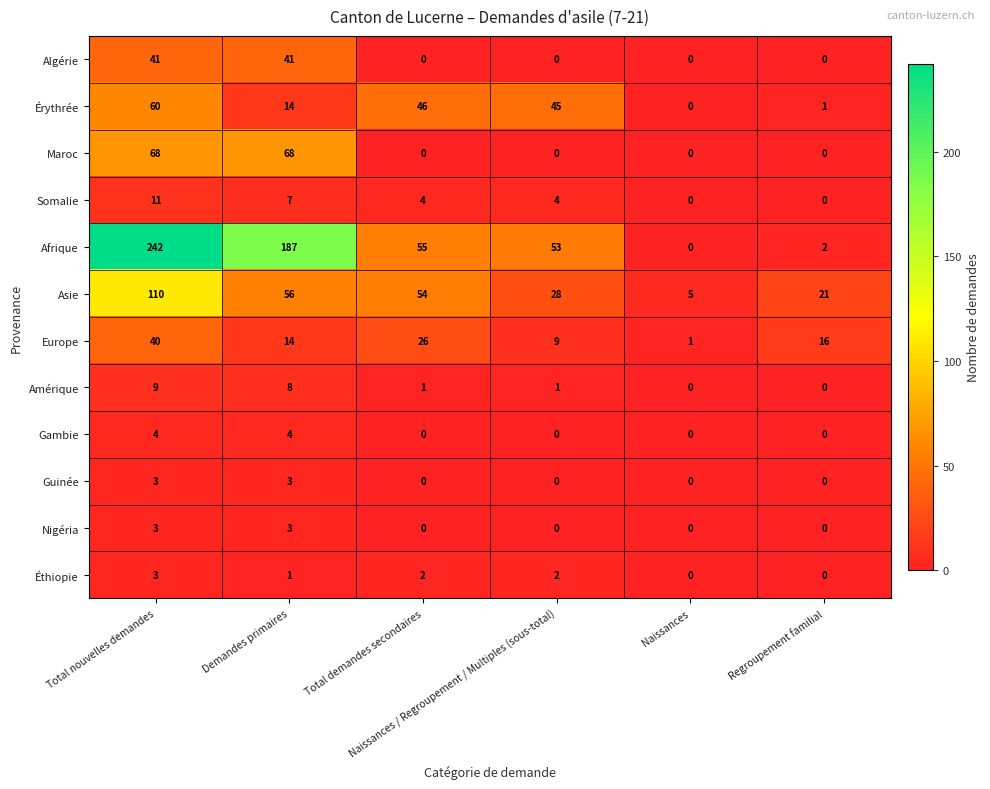

Which series has the largest total across all categories?

Afrique